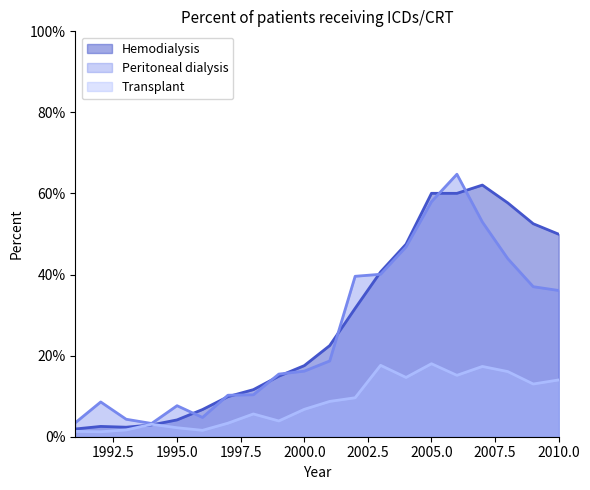

Reading left to right, what are all the values shown in this chart?

Hemodialysis: 0.0	0.0	0.0	0.0	0.0	0.1	0.1	0.1	0.1	0.2	0.2	0.3	0.4	0.5	0.6	0.6	0.6	0.6	0.5	0.5
Peritoneal dialysis: 0.0	0.1	0.0	0.0	0.1	0.0	0.1	0.1	0.2	0.2	0.2	0.4	0.4	0.5	0.6	0.6	0.5	0.4	0.4	0.4
Transplant: 0.0	0.0	0.0	0.0	0.0	0.0	0.0	0.1	0.0	0.1	0.1	0.1	0.2	0.1	0.2	0.2	0.2	0.2	0.1	0.1